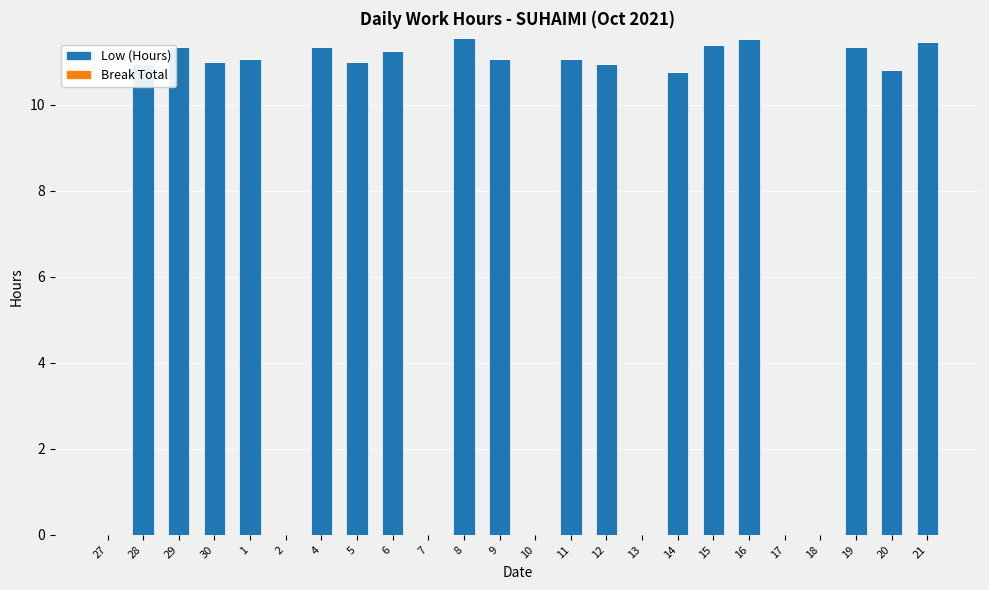

The chart shows a value of 14.7 at 4. True or false?

False